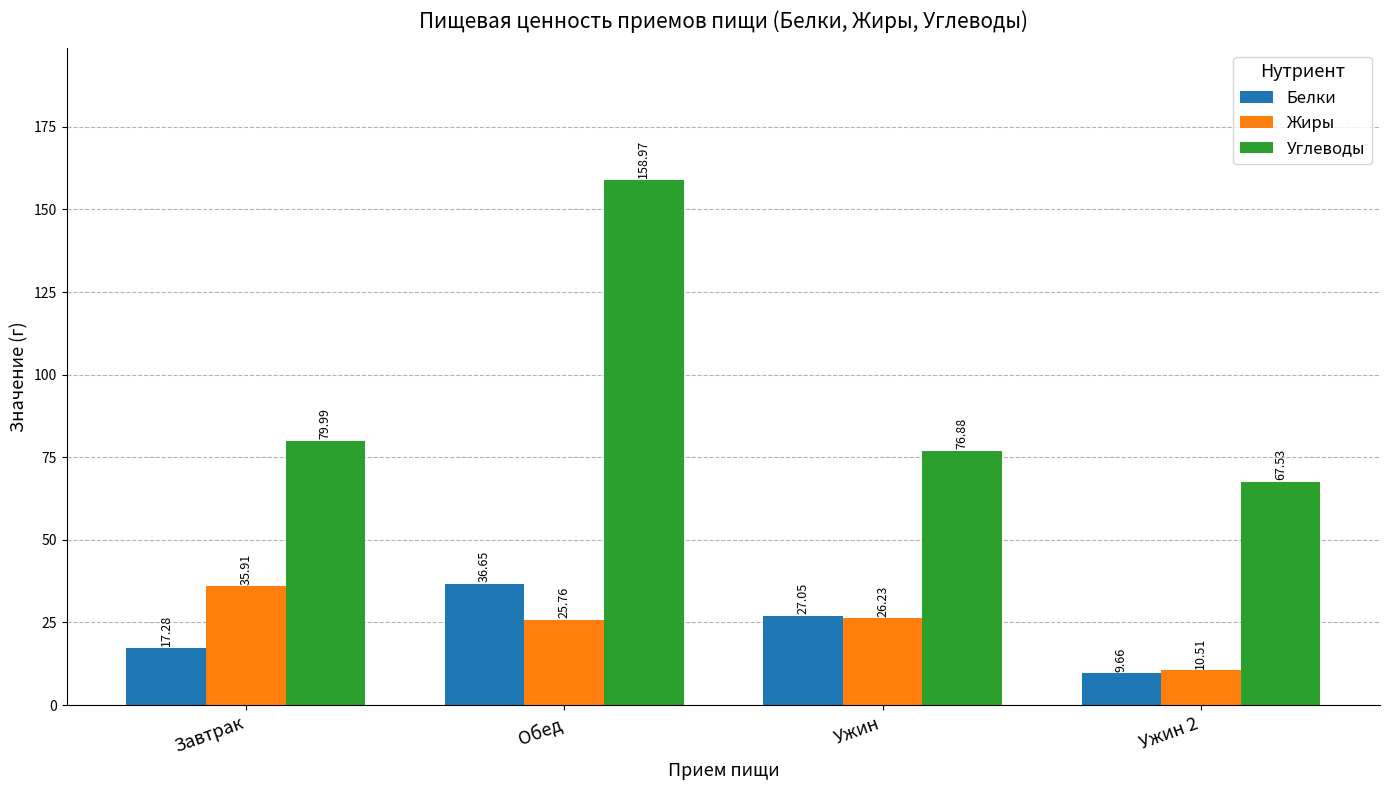

What is the total value across all series at Обед?

221.4